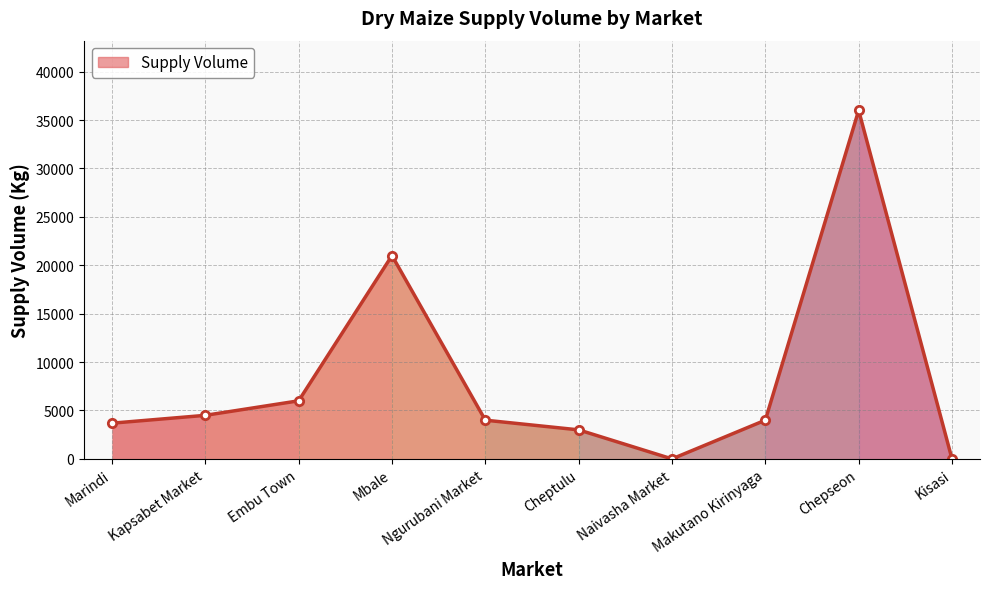

How many lines are shown in the chart?

1